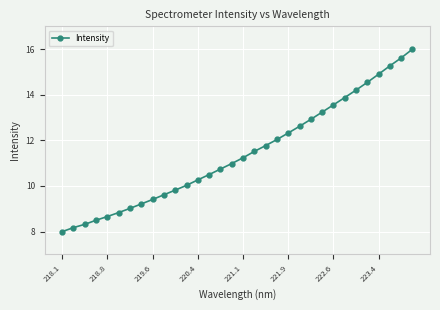

What is the value of the 7th point from the left?

9.0